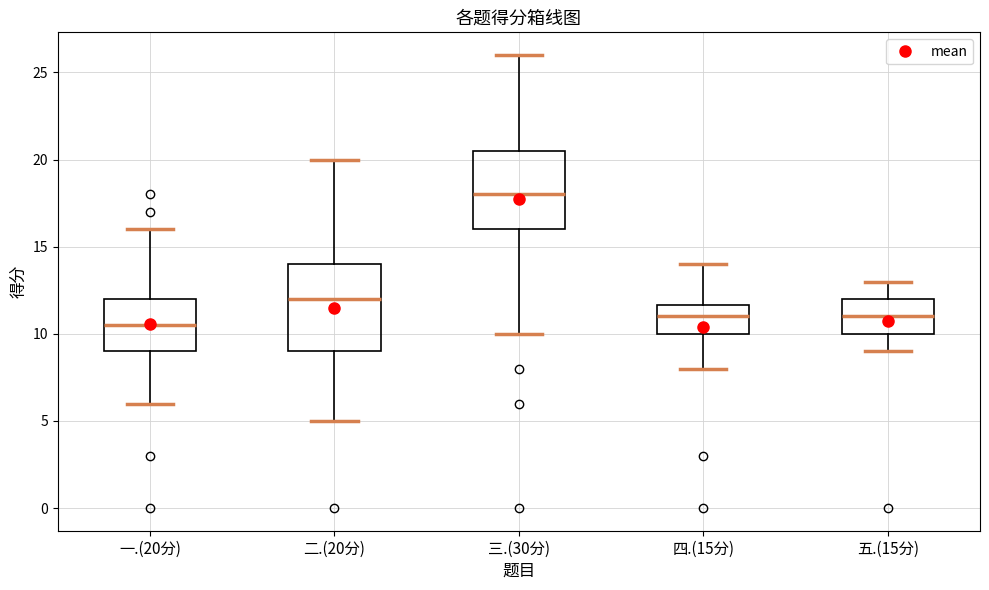

Reading left to right, transcribe this box plot: for each box, give where its median line is, the range the box spans, and where its two whiskers end, as read against the y-axis. The values are not printed on the chart, so give them approximately, as read against the axis.

一.(20分): median 10.5, box 9.0 to 12.0, whiskers 6.0 to 16.0
二.(20分): median 12.0, box 9.0 to 14.0, whiskers 5.0 to 20.0
三.(30分): median 18.0, box 16.0 to 20.5, whiskers 10.0 to 26.0
四.(15分): median 11.0, box 10.0 to 11.5, whiskers 8.0 to 14.0
五.(15分): median 11.0, box 10.0 to 12.0, whiskers 9.0 to 13.0